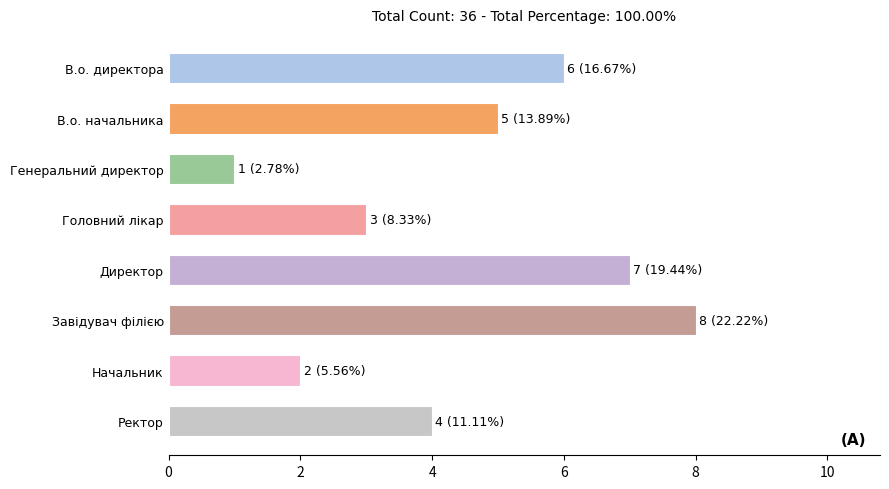

What is the sum of all values?

36